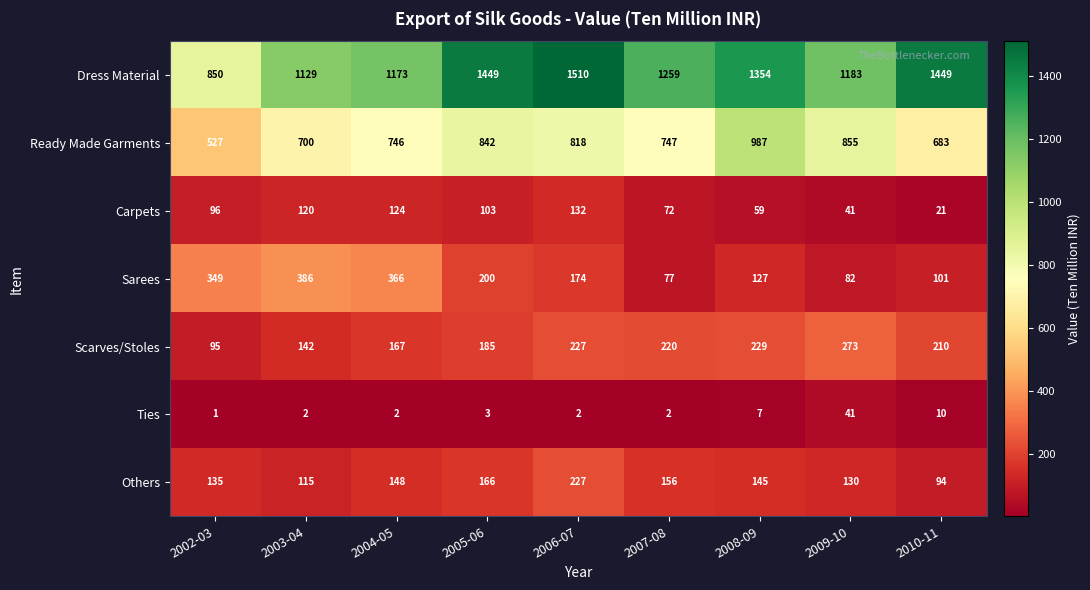

Is it true that Carpets equals 59 at 2008-09?

True